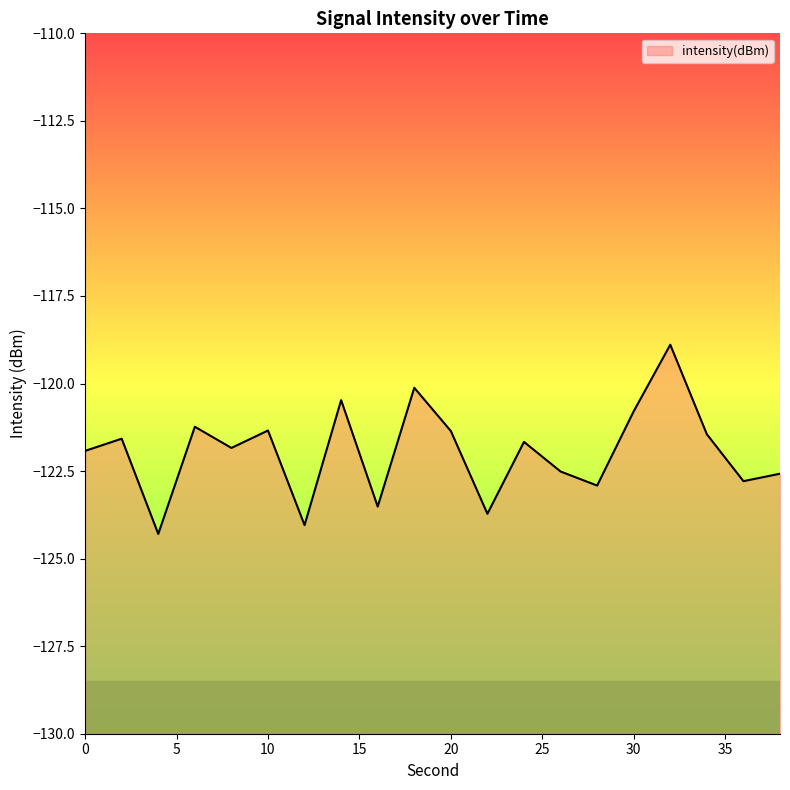

True or false: there are more than 0 points higher than both neighbors.

True